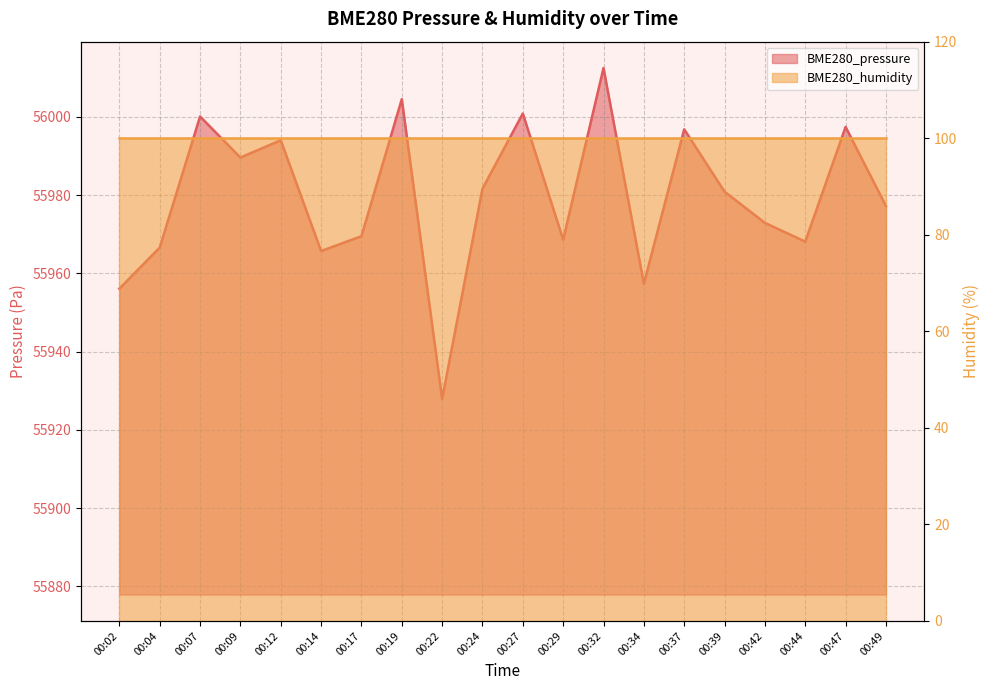

Reading left to right, extract all data points from this chart.

55956.1	55966.6	56000.1	55989.6	55994.0	55965.7	55969.5	56004.5	55927.9	55981.6	56000.8	55968.6	56012.5	55957.3	55996.8	55980.9	55972.9	55968.1	55997.4	55977.2